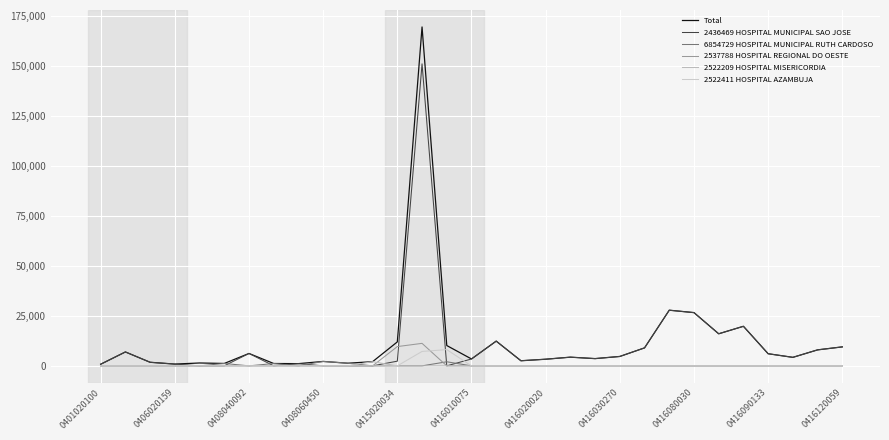

Reading right to left, what are all the values shown in this chart?

Total: 9489.8	7995.1	4255.4	6066.6	19790.3	16043.6	26631.2	27838.3	8991.5	4703.6	3625.4	4345.8	3320.7	2554.8	12372.1	3447.4	10166.1	169511.8	11983.9	2088.8	1321.3	2211.8	1107.0	1171.7	6199.0	1201.4	1437.8	888.1	1791.2	6955.4	808.1
2436469 HOSPITAL MUNICIPAL SAO JOSE: 9489.8	7995.1	4255.4	6066.6	19790.3	16043.6	26631.2	27838.3	8991.5	4703.6	3625.4	4345.8	3320.7	2554.8	12372.1	3447.4	0.0	151049.6	2347.3	0.0	0.0	0.0	1107.0	0.0	6199.0	0.0	0.0	888.1	1791.2	6955.4	808.1
6854729 HOSPITAL MUNICIPAL RUTH CARDOSO: 0.0	0.0	0.0	0.0	0.0	0.0	0.0	0.0	0.0	0.0	0.0	0.0	0.0	0.0	0.0	0.0	2042.3	0.0	0.0	0.0	1321.3	2211.8	0.0	1171.7	0.0	1201.4	0.0	0.0	0.0	0.0	0.0
2537788 HOSPITAL REGIONAL DO OESTE: 0.0	0.0	0.0	0.0	0.0	0.0	0.0	0.0	0.0	0.0	0.0	0.0	0.0	0.0	0.0	0.0	0.0	11250.6	9636.6	0.0	0.0	0.0	0.0	0.0	0.0	0.0	0.0	0.0	0.0	0.0	0.0
2522209 HOSPITAL MISERICORDIA: 0.0	0.0	0.0	0.0	0.0	0.0	0.0	0.0	0.0	0.0	0.0	0.0	0.0	0.0	0.0	0.0	0.0	0.0	0.0	2088.8	0.0	0.0	0.0	0.0	0.0	0.0	0.0	0.0	0.0	0.0	0.0
2522411 HOSPITAL AZAMBUJA: 0.0	0.0	0.0	0.0	0.0	0.0	0.0	0.0	0.0	0.0	0.0	0.0	0.0	0.0	0.0	0.0	8123.8	7211.6	0.0	0.0	0.0	0.0	0.0	0.0	0.0	0.0	0.0	0.0	0.0	0.0	0.0